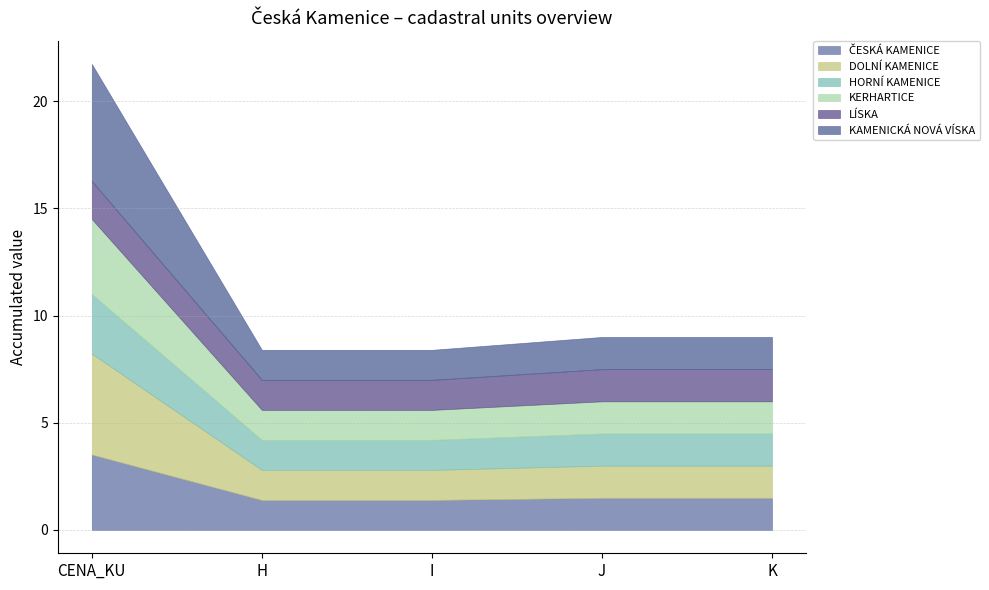

Which series changed the most between I and J?

ČESKÁ KAMENICE